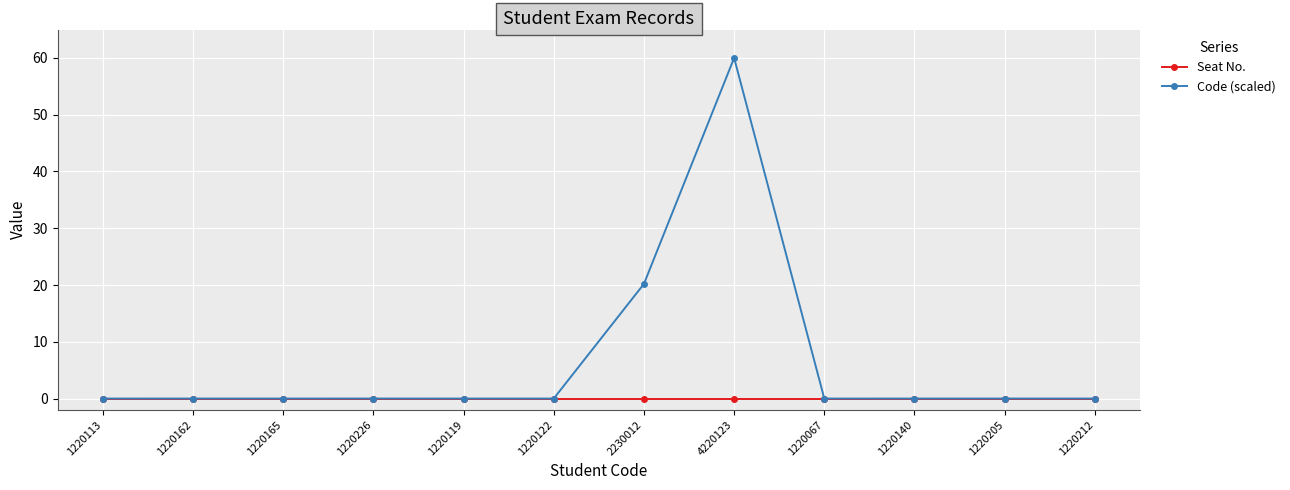

At which category is the sum across all series the highest?

4220123